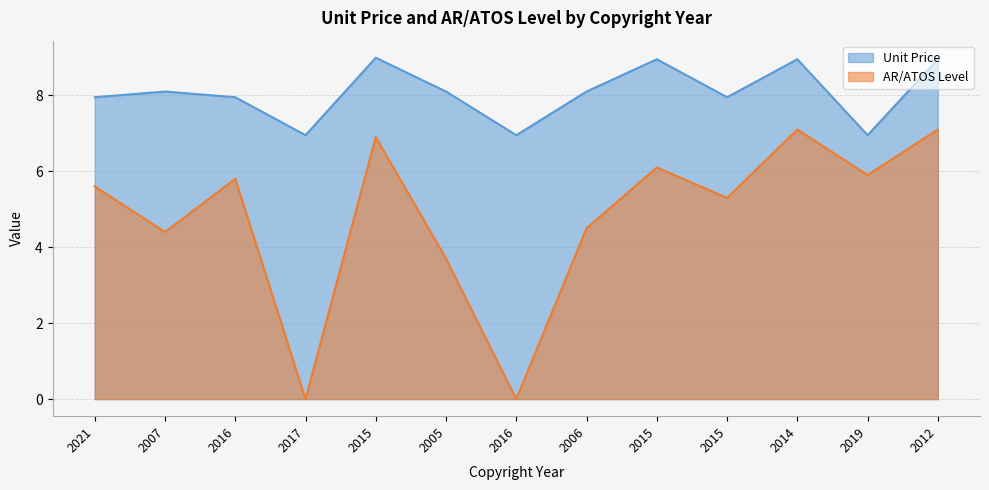

Is the value of Unit Price at 2006 greater than the value of AR/ATOS Level at 2014?

Yes